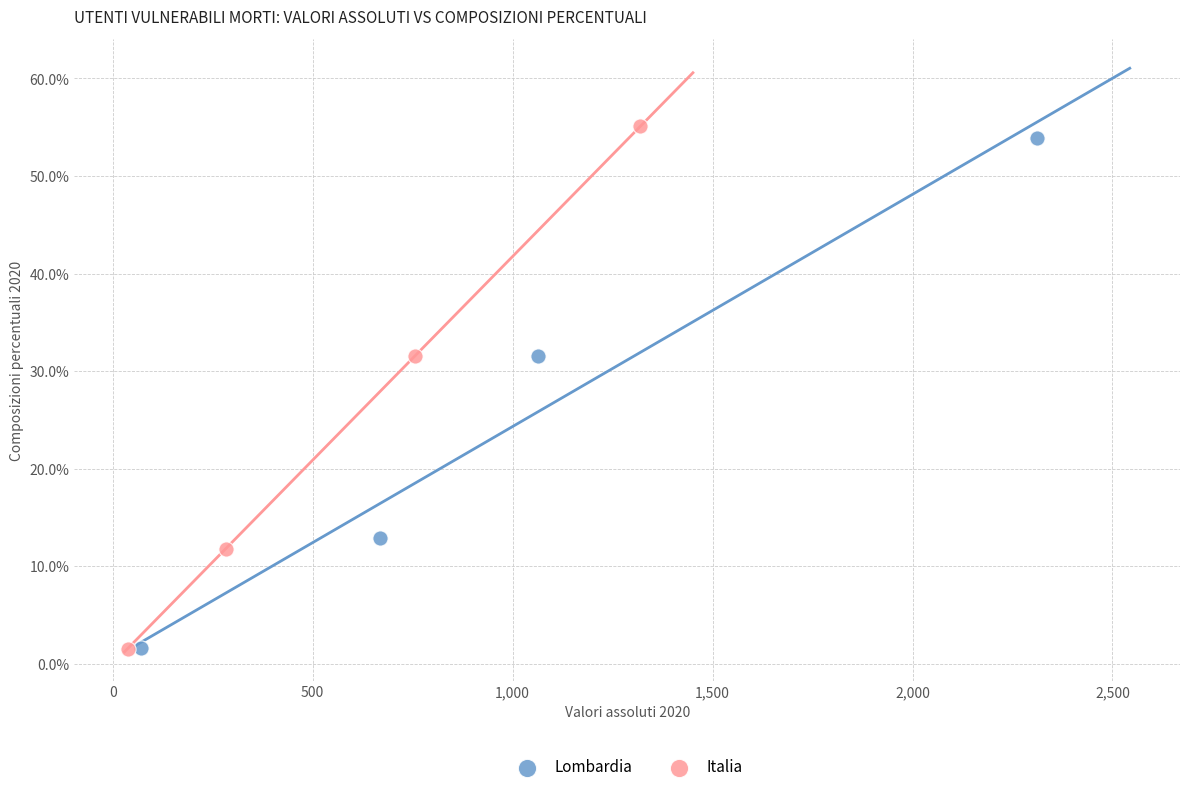

What are all the series names shown in the legend?

Lombardia, Italia